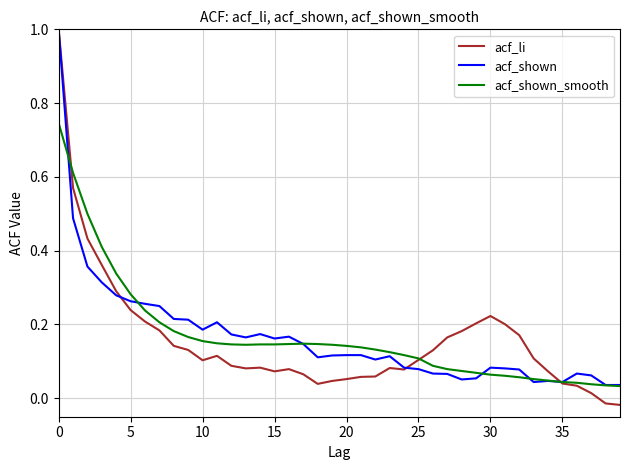

What are all the series names shown in the legend?

acf_li, acf_shown, acf_shown_smooth